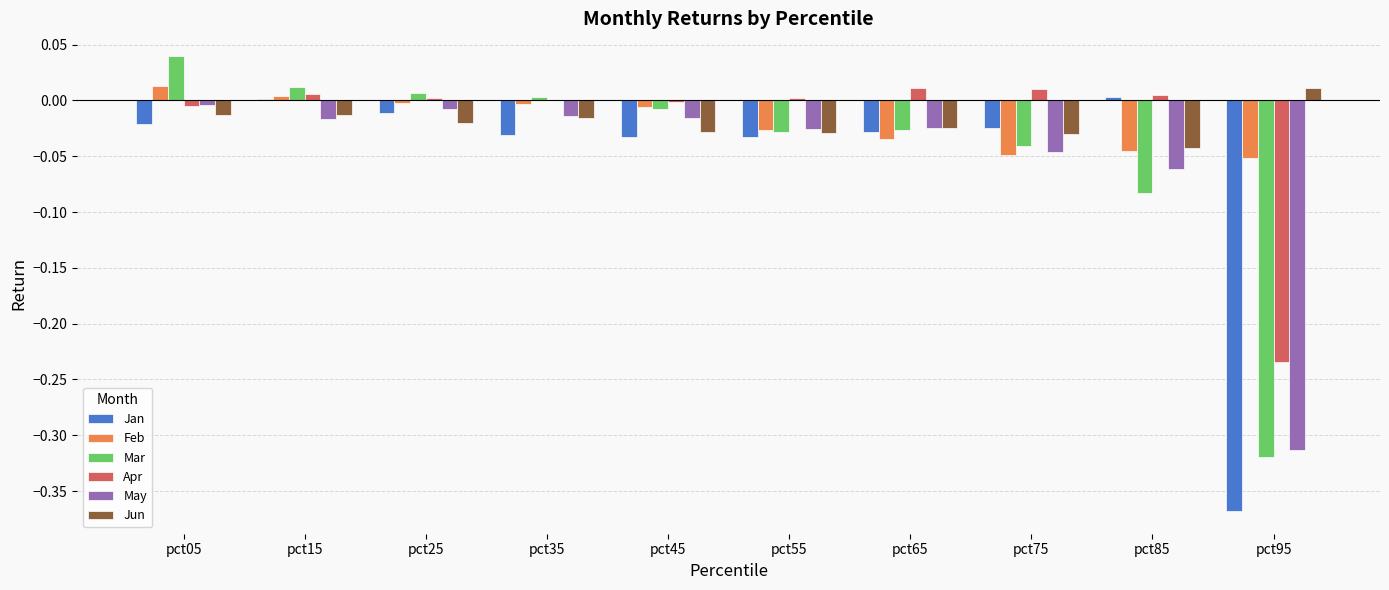

Which series has the widest spread of values?

Jan